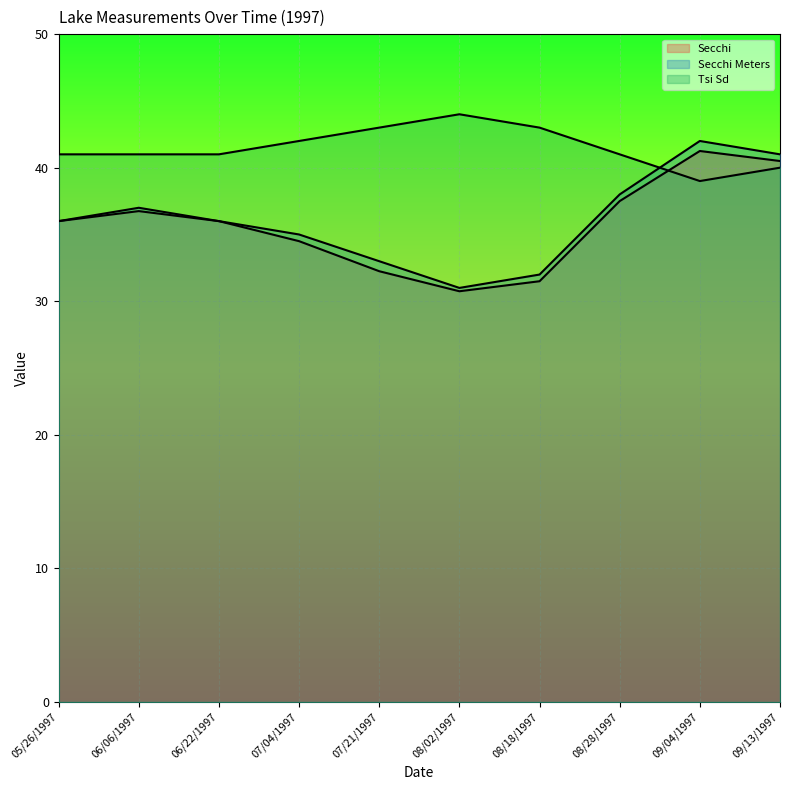

What is the difference between the second highest and minimum values in the Secchi Meters series?

10.0